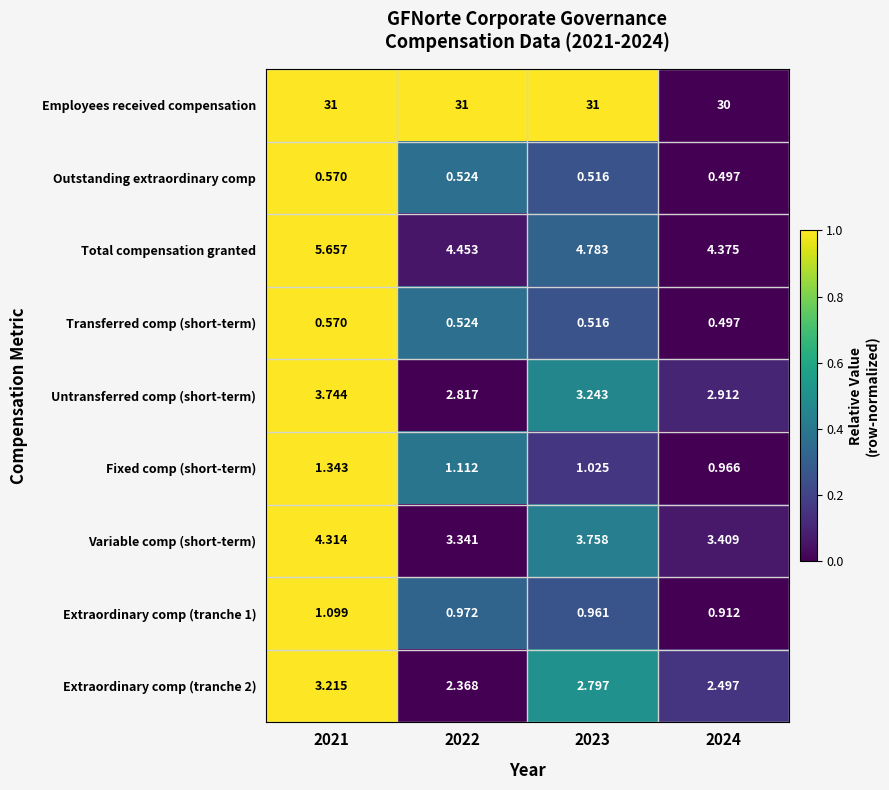

Is the value of Outstanding extraordinary comp at 2022 greater than the value of Total compensation granted at 2021?

No